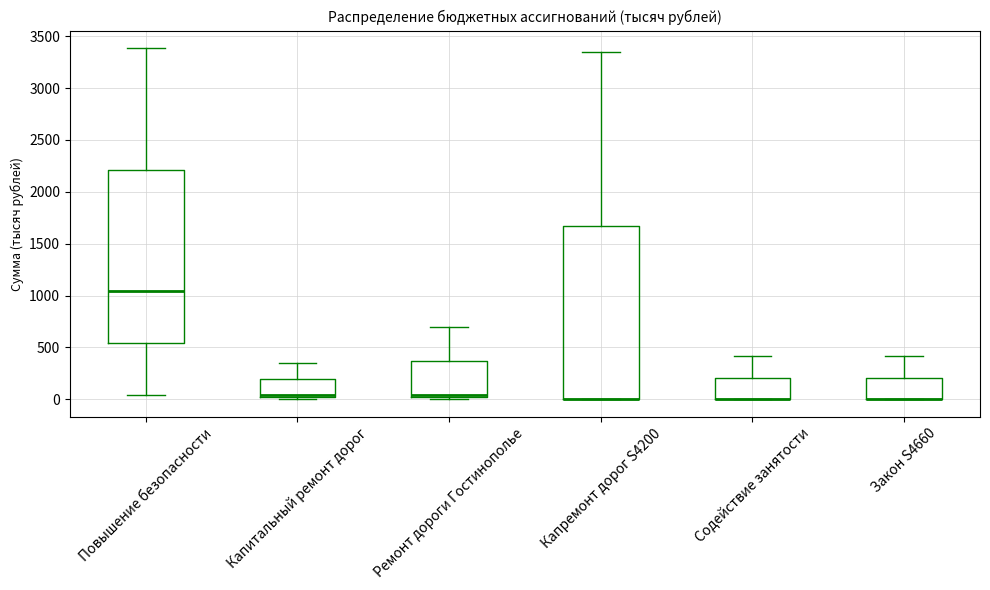

Where does the upper whisker of the box for Капремонт дорог S4200 end on the y-axis? The values are not printed on the chart, so give them approximately, as read against the axis.

3350